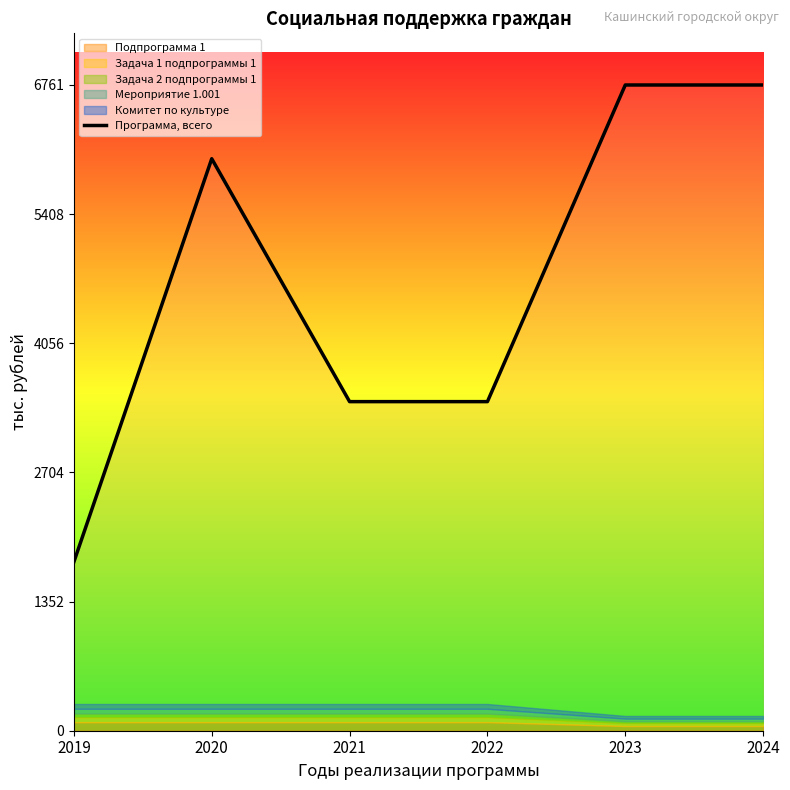

Approximately how many times larger is the value at 2020 compared to 2021?

1.7